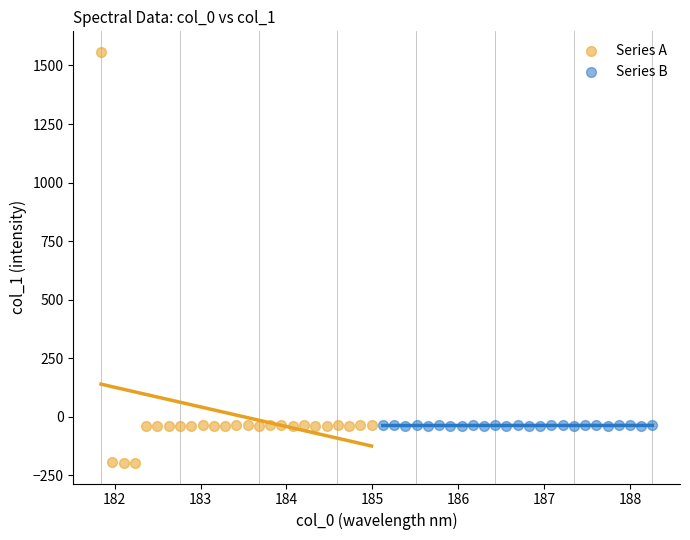

Which series has the largest Y range (max minus min)?

Series A